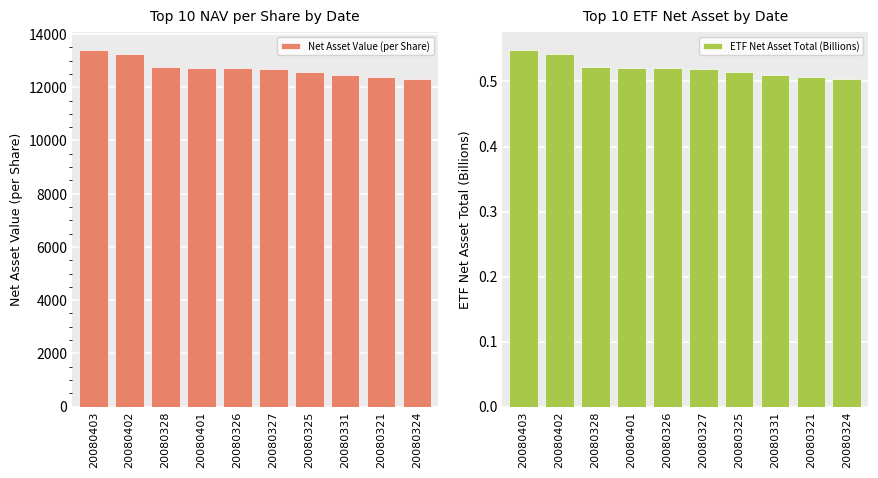

What is the total value across all series at 20080331?

12450.5